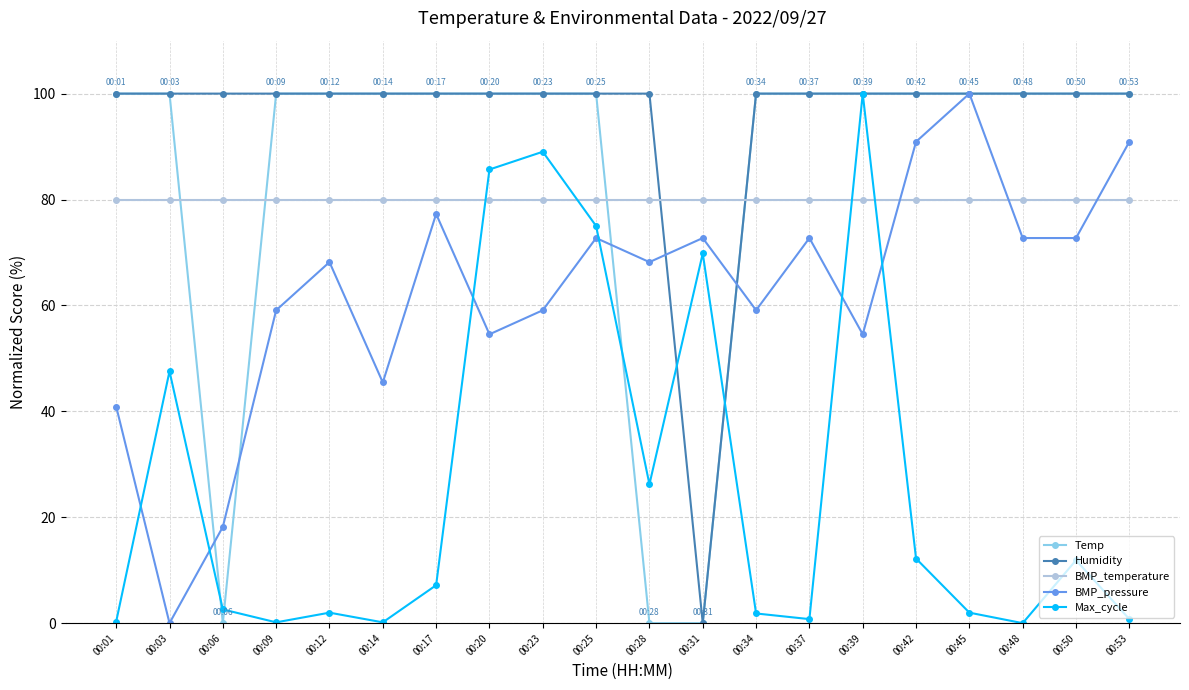

Between 00:14 and 00:48, which series saw the biggest shift?

BMP_pressure